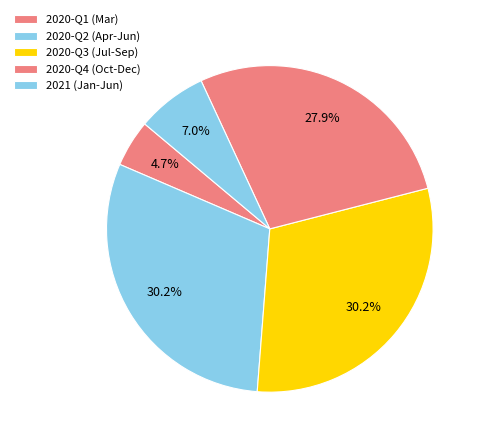

Count the number of slices in the pie.

5